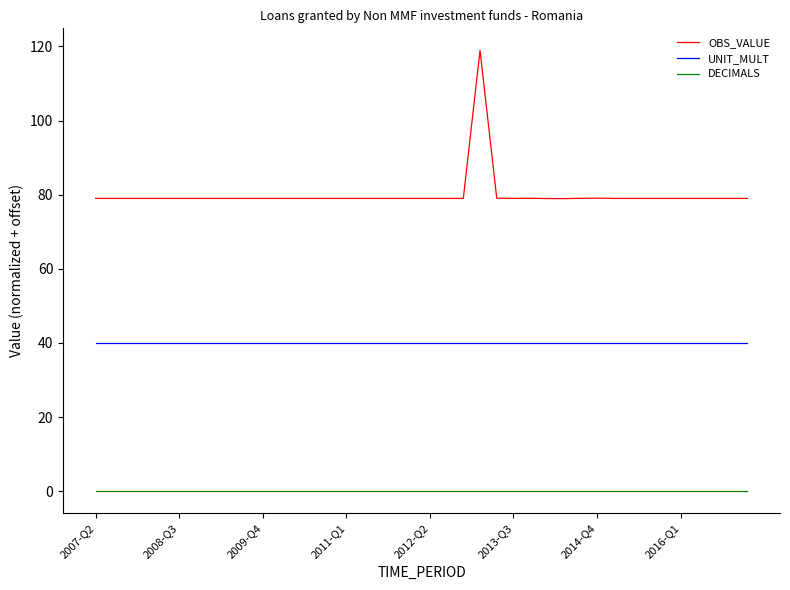

Which series has the largest range (max minus min)?

OBS_VALUE